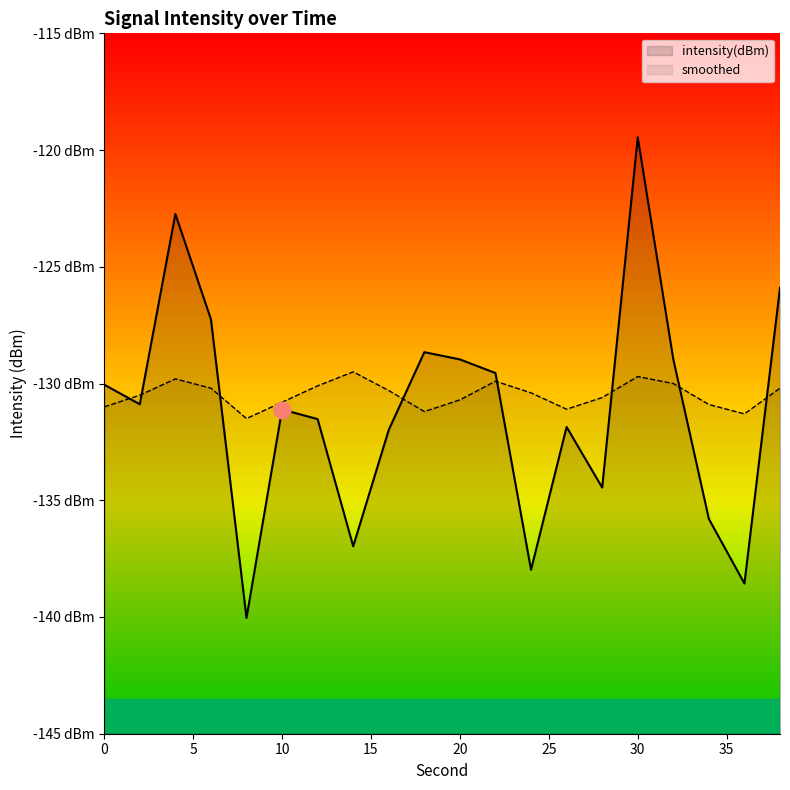

What are all the series names shown in the legend?

intensity(dBm), smoothed